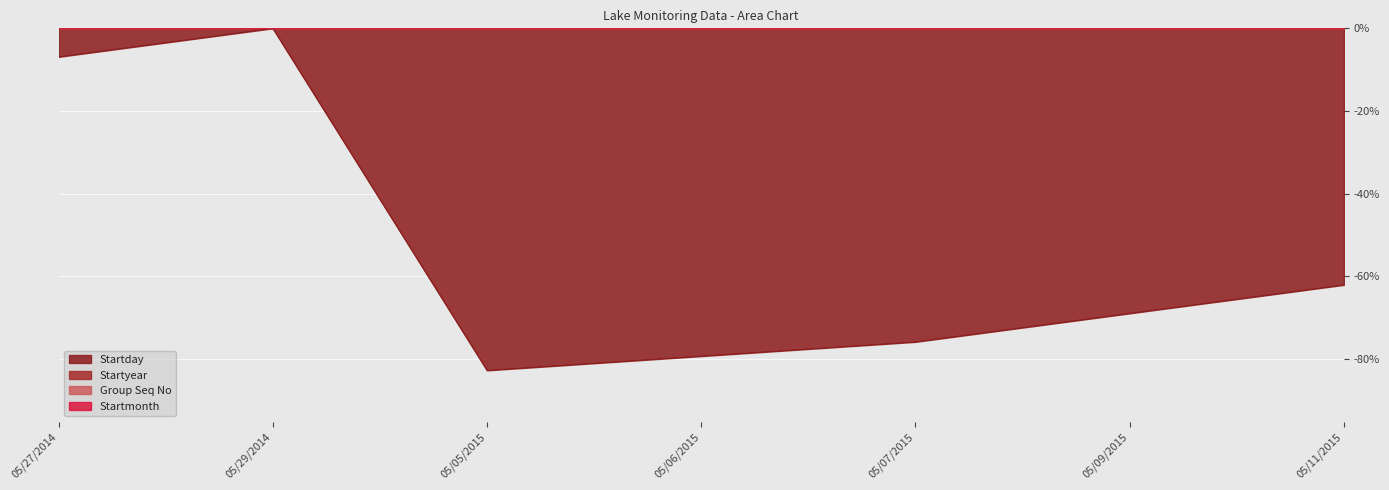

At which label is Startyear closest to 0?

05/05/2015